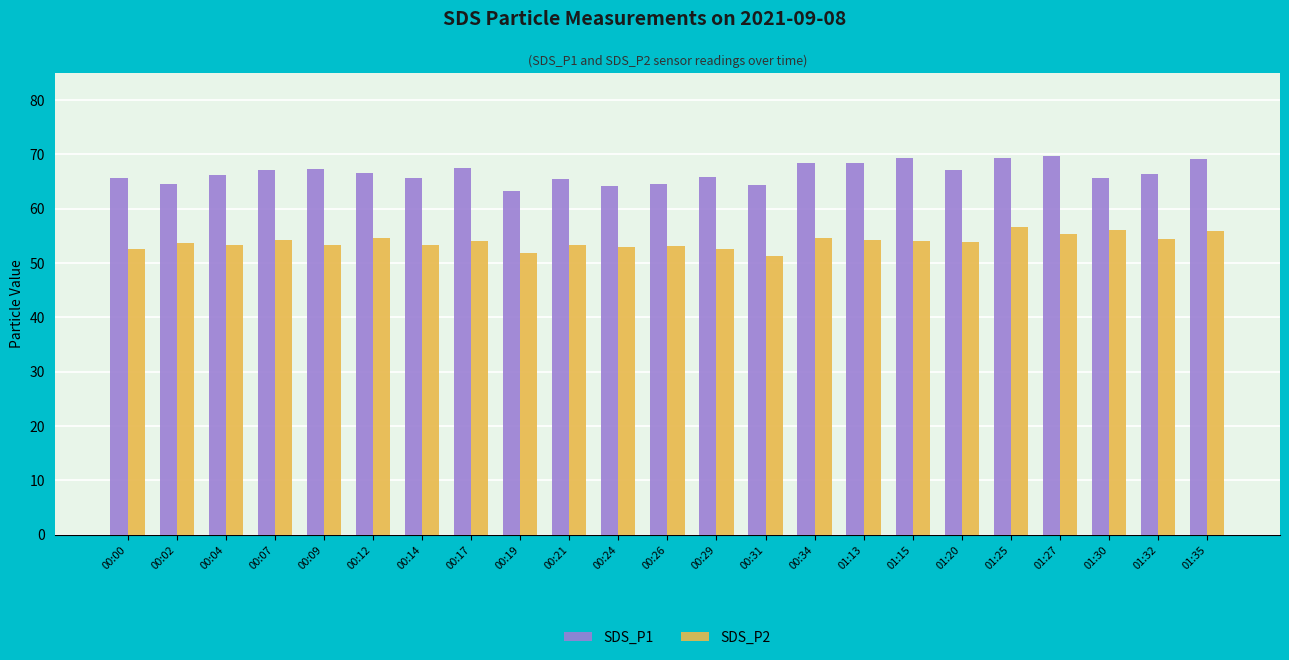

Which series has the widest spread of values?

SDS_P1